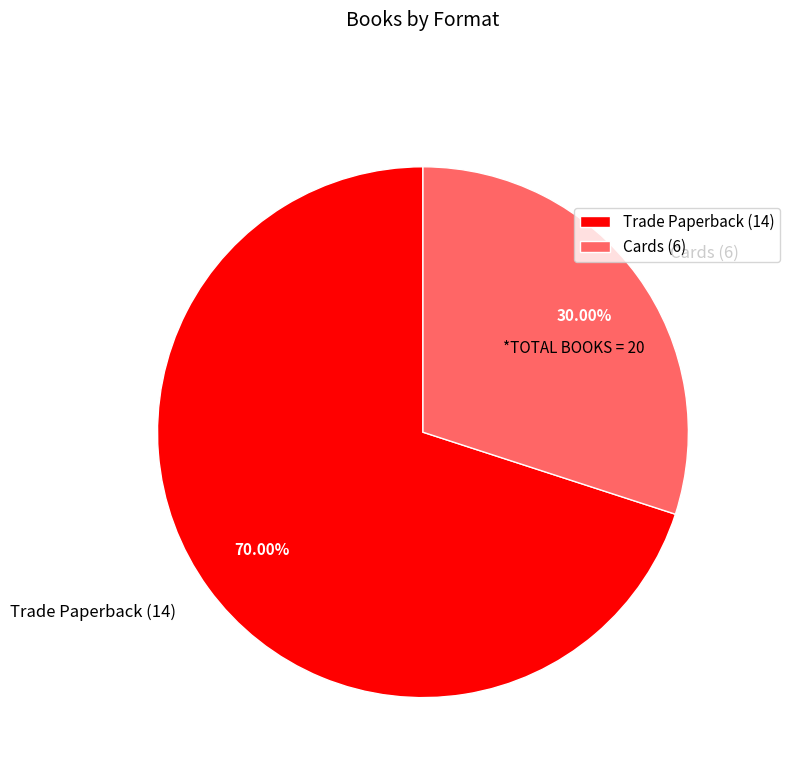

What percentage is the Cards slice, to the nearest percent?

30%